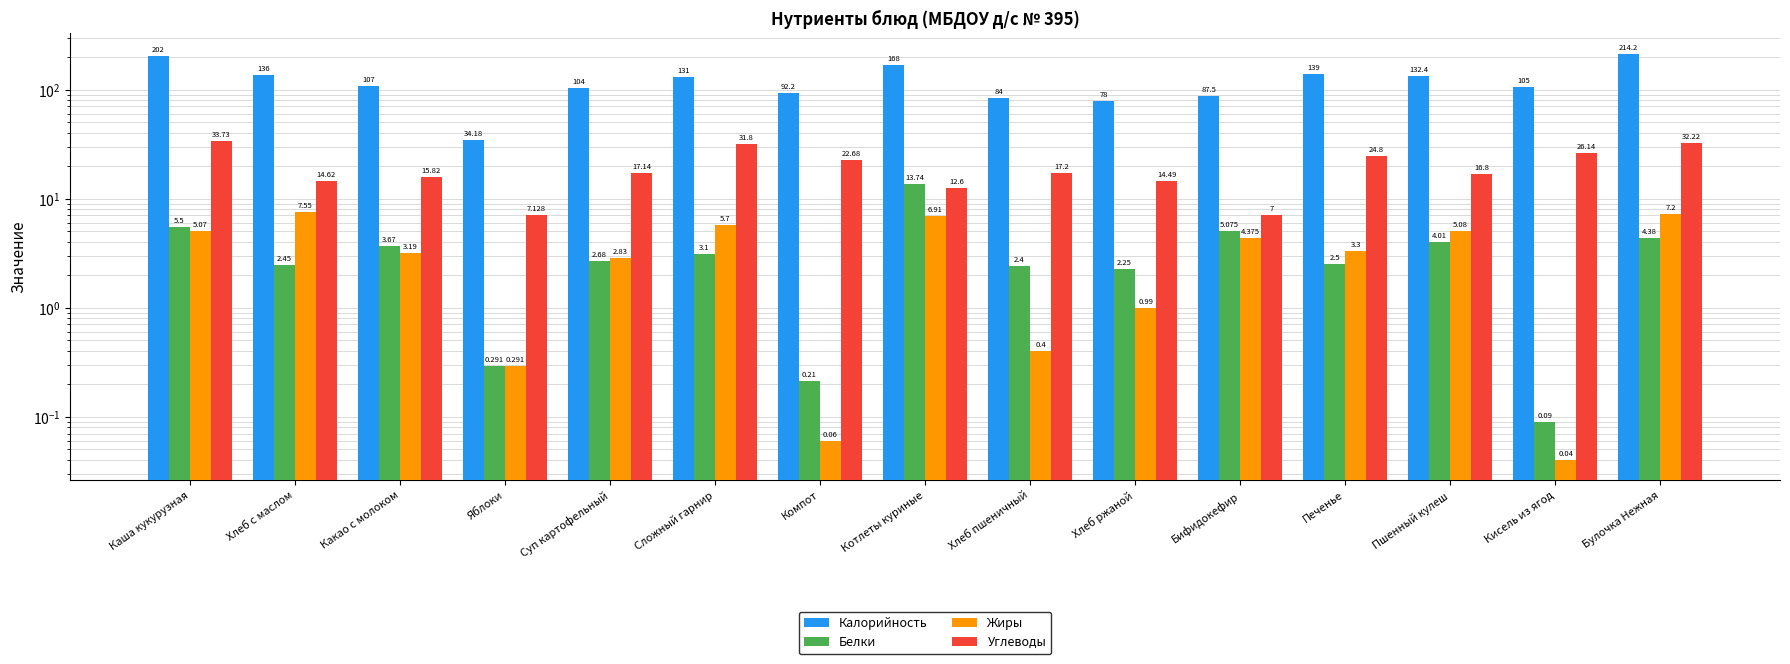

Reading right to left, transcribe all the data shown in this chart.

Калорийность: 214.2	105.0	132.4	139.0	87.5	78.0	84.0	168.0	92.2	131.0	104.0	34.2	107.0	136.0	202.0
Белки: 4.4	0.1	4.0	2.5	5.1	2.2	2.4	13.7	0.2	3.1	2.7	0.3	3.7	2.5	5.5
Жиры: 7.2	0.0	5.1	3.3	4.4	1.0	0.4	6.9	0.1	5.7	2.8	0.3	3.2	7.5	5.1
Углеводы: 32.2	26.1	16.8	24.8	7.0	14.5	17.2	12.6	22.7	31.8	17.1	7.1	15.8	14.6	33.7